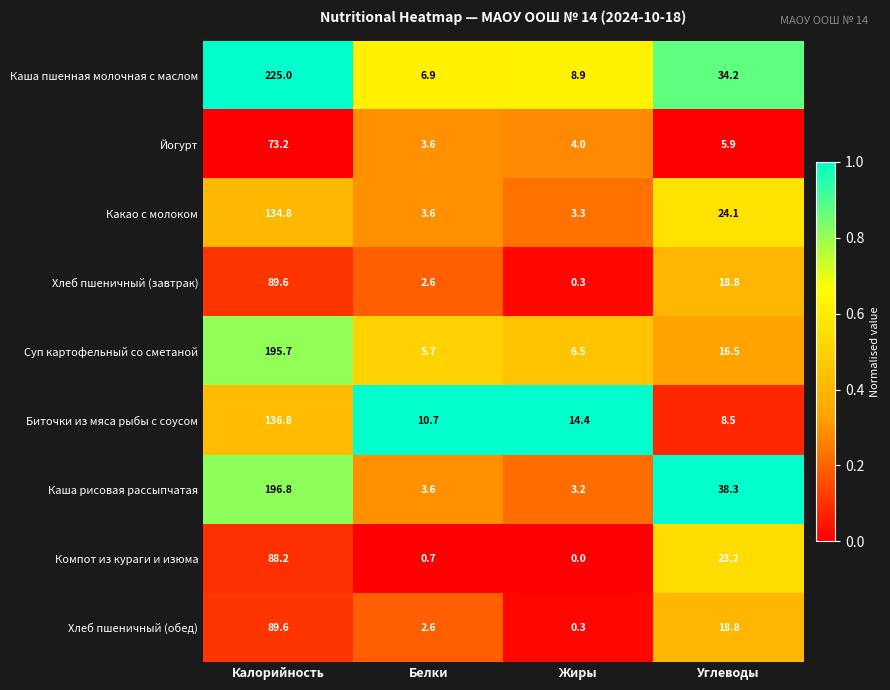

At which label does Каша рисовая рассыпчатая first exceed 38?

Калорийность